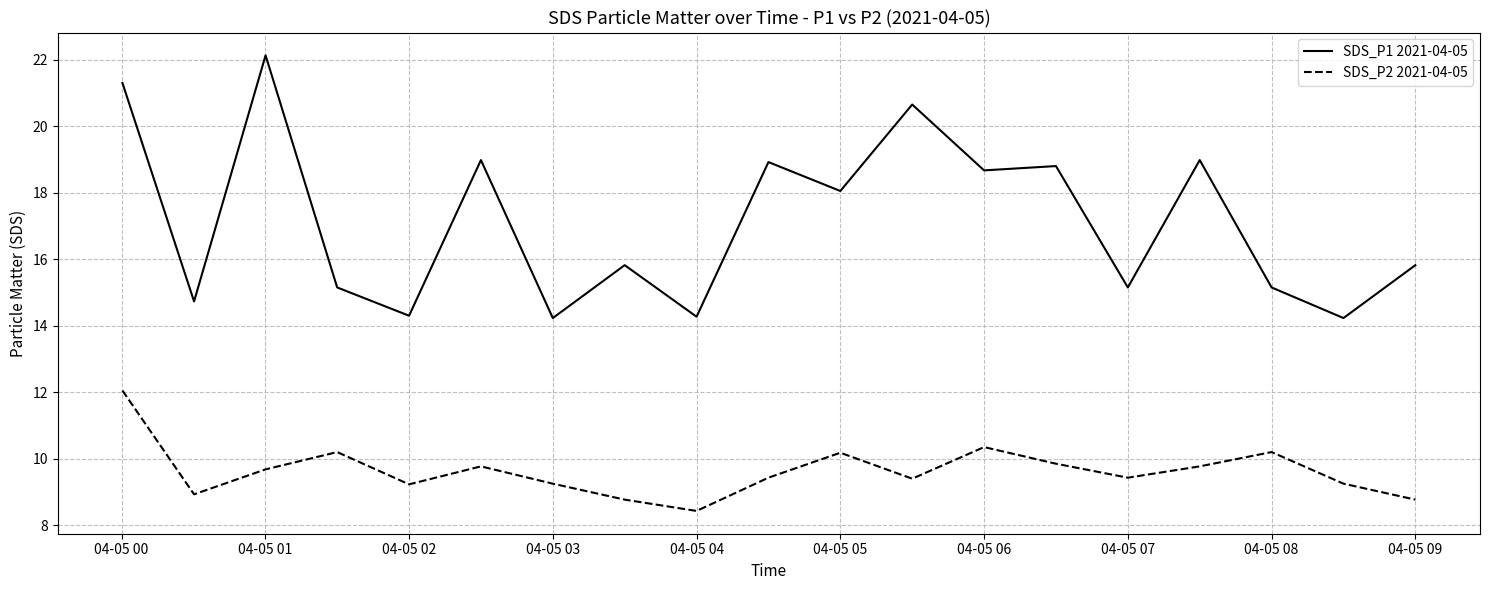

Which series has the widest spread of values?

SDS_P1 2021-04-05